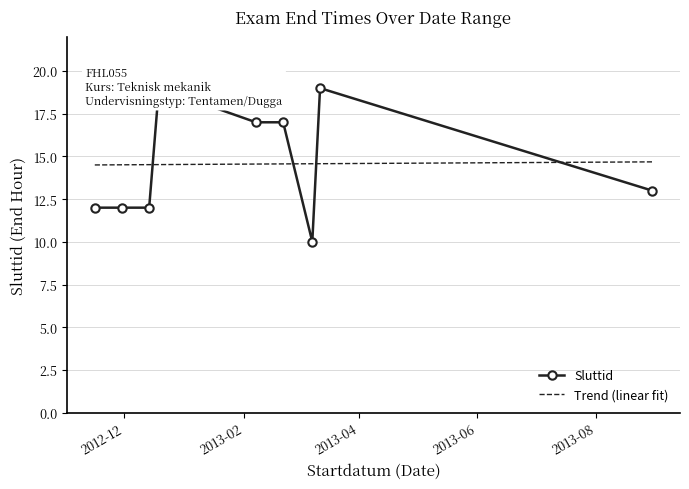

What is the greatest value displayed?

19